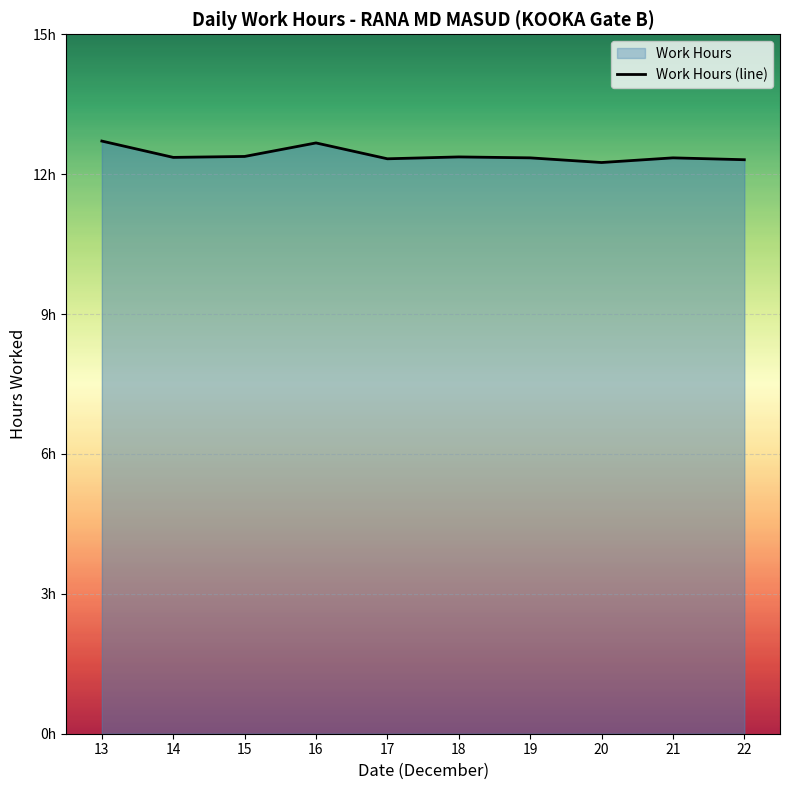

The chart shows a value of 12.2 at 20. True or false?

True